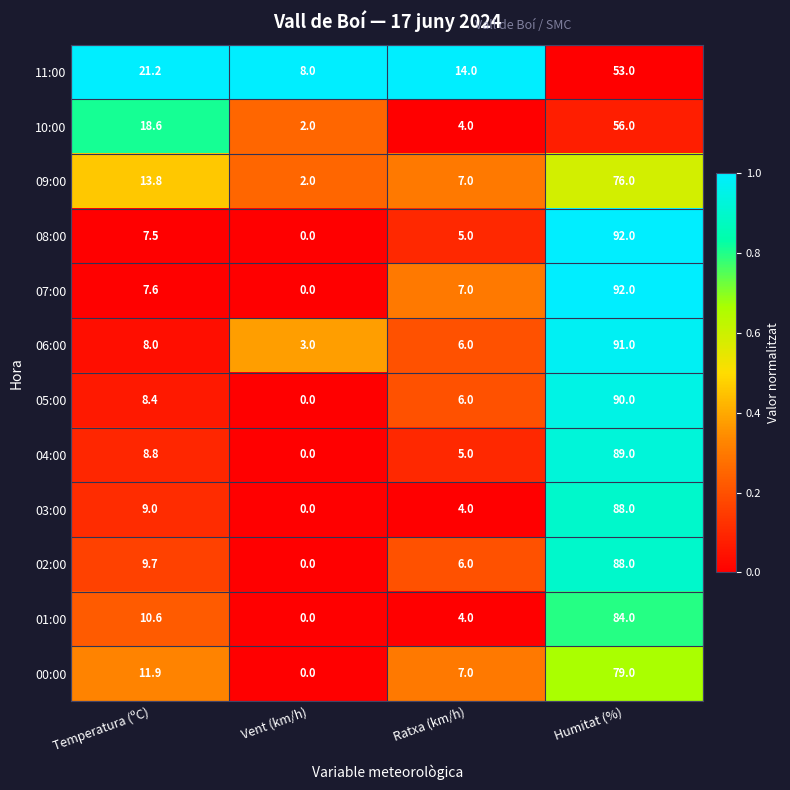

Where does the 05:00 series first go above 8?

Temperatura (ºC)